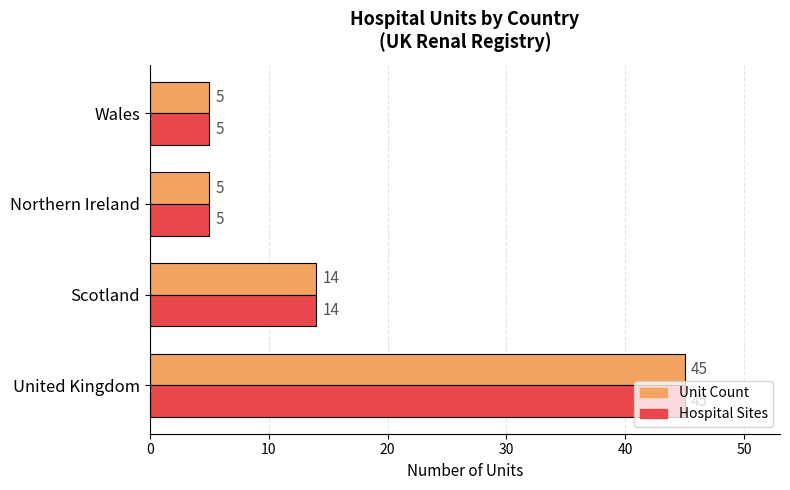

The value of Unit Count at Northern Ireland is 5. True or false?

True